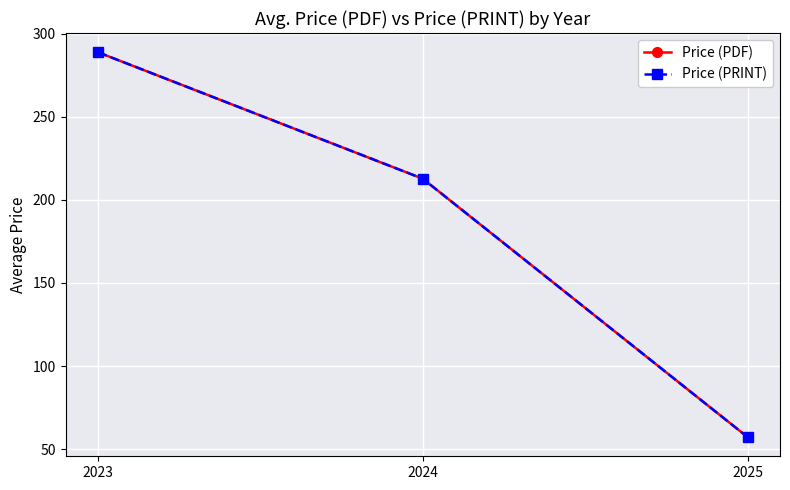

Does the chart have visible grid lines?

Yes